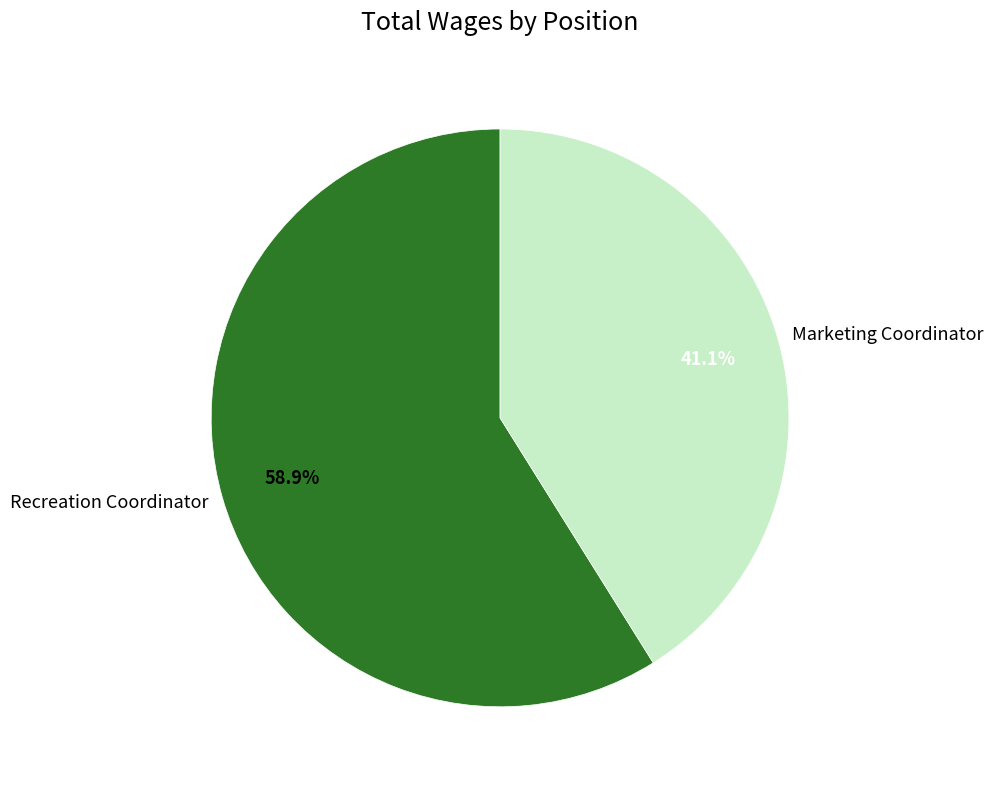

The Recreation Coordinator slice represents 44% of the pie. True or false?

False